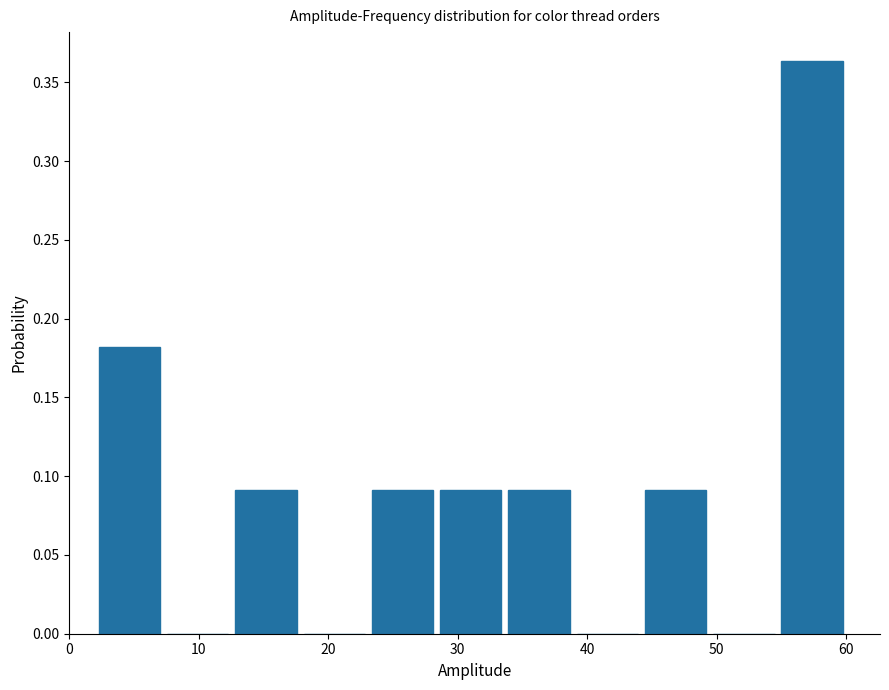

Reading left to right, transcribe this chart: for each bar, give the range it covers on the x-axis and its height. Neither the bar edges nor the heights are printed on the chart, so give them approximately, as read against the axes.

2 to 7: 0.180
7 to 13: 0
13 to 18: 0.090
18 to 23: 0
23 to 28: 0.090
28 to 34: 0.090
34 to 39: 0.090
39 to 44: 0
44 to 49: 0.090
49 to 55: 0
55 to 60: 0.365